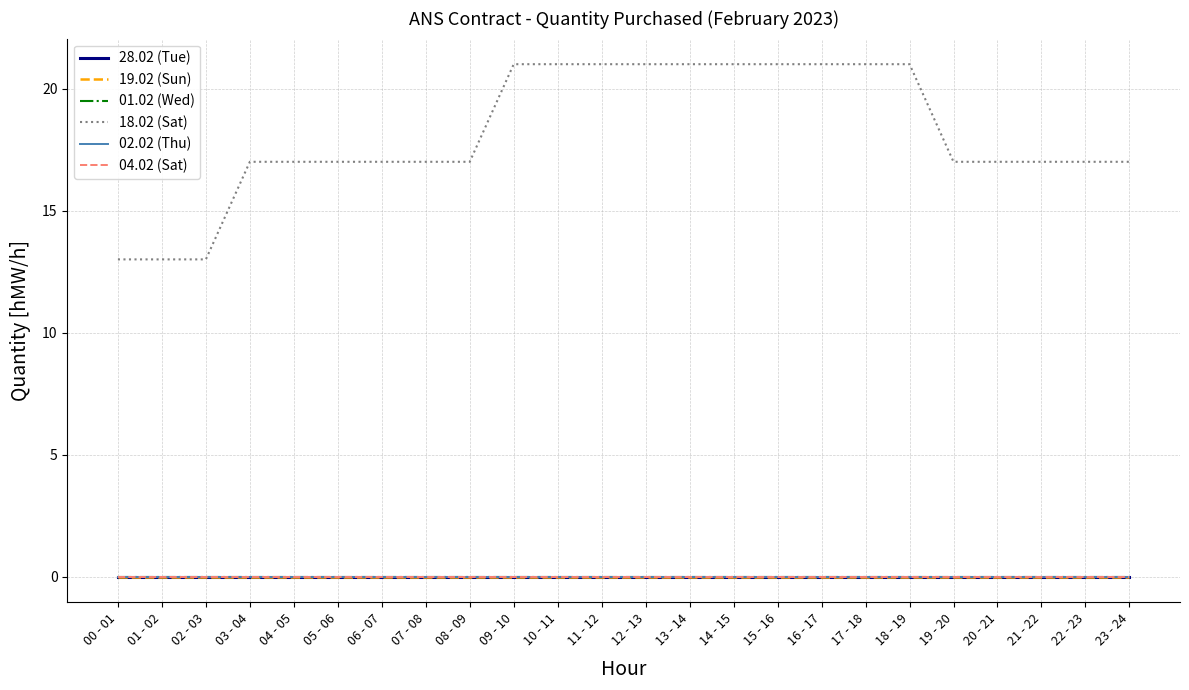

What position from the right is 23 - 24?

1